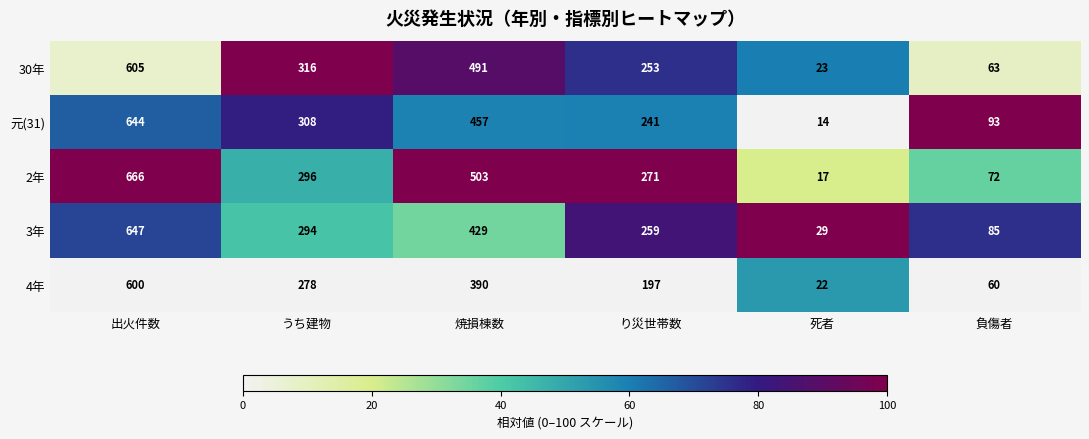

Which series has the largest range (max minus min)?

2年